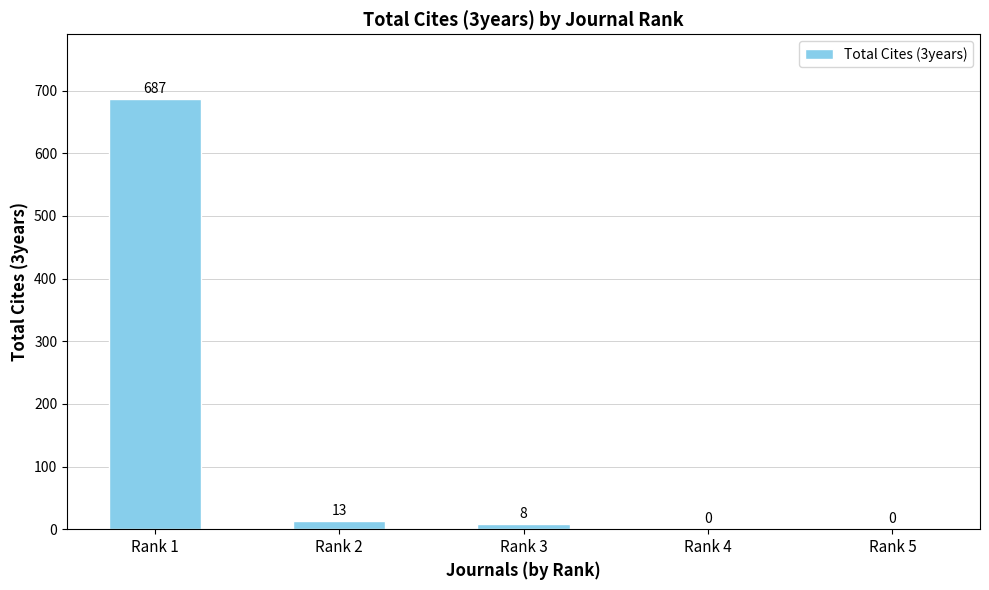

The value at Rank 4 is -234. True or false?

False